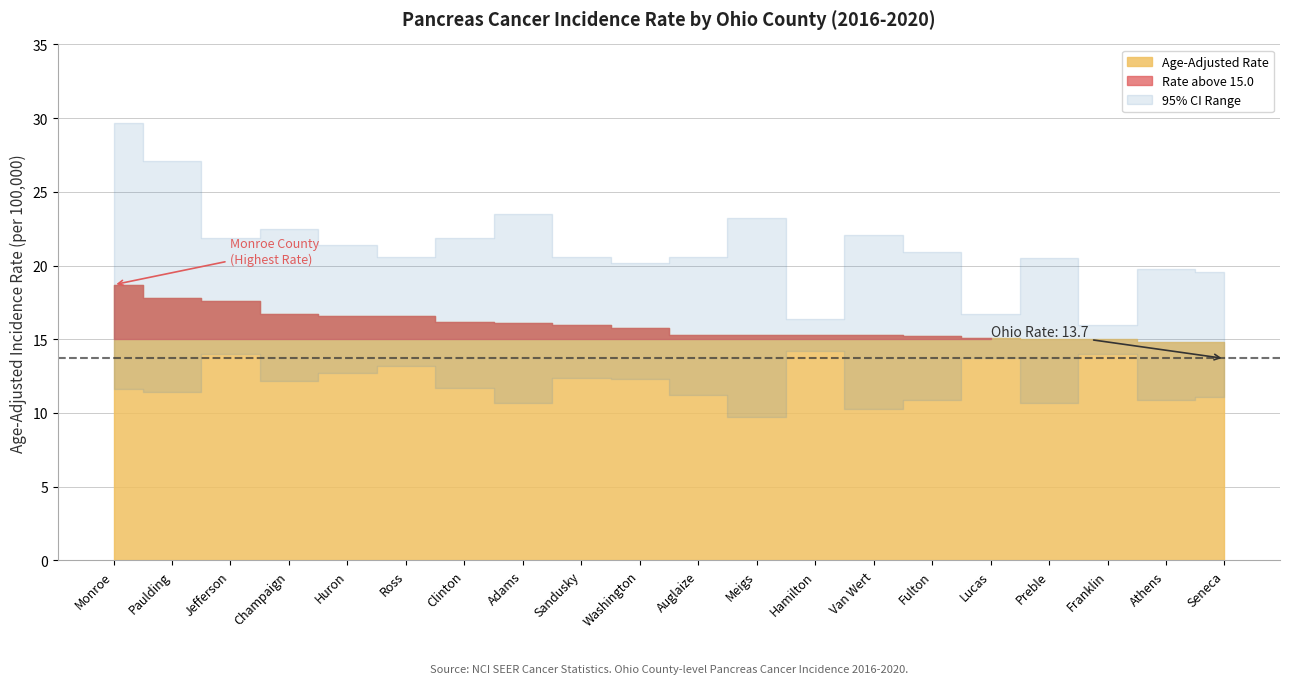

True or false: Age-Adjusted Rate and Upper 95% CI cross at least once.

False